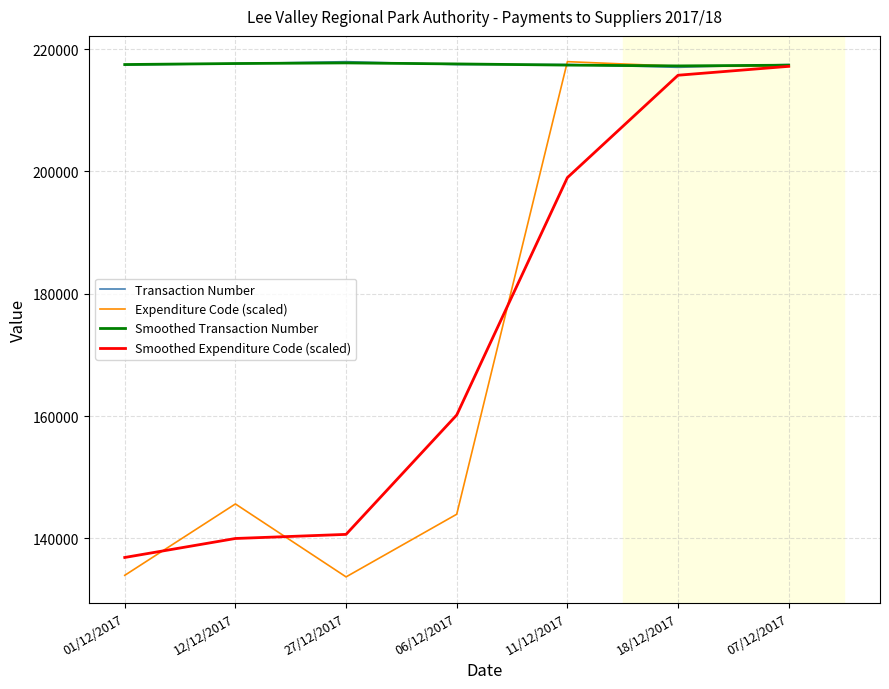

At how many categories does at least one series exceed 156207?

7